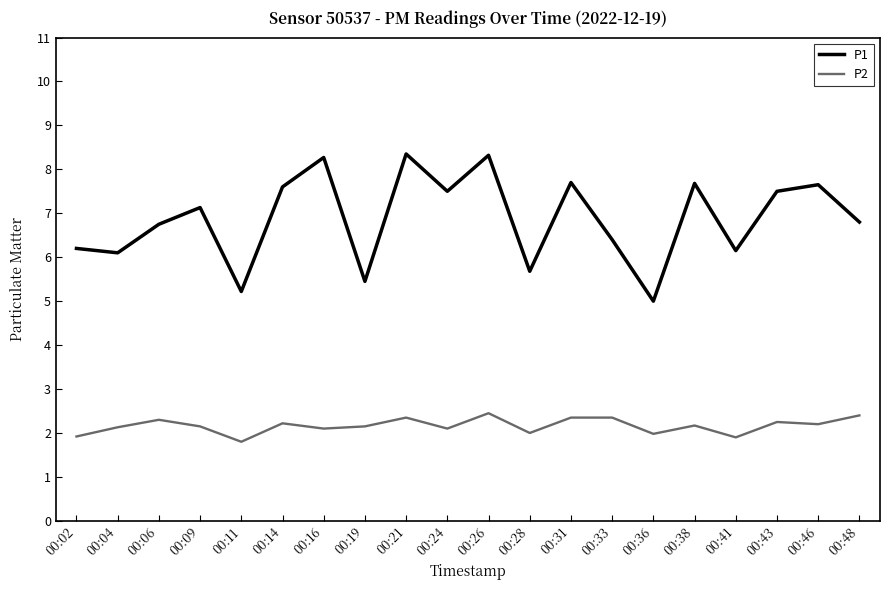

What is the total value across all series at 00:33?

8.8